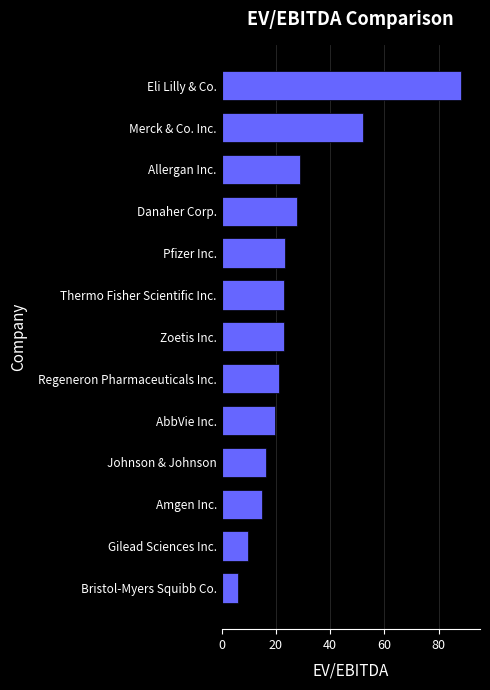

Which label corresponds to the smallest value in the chart?

Bristol-Myers Squibb Co.